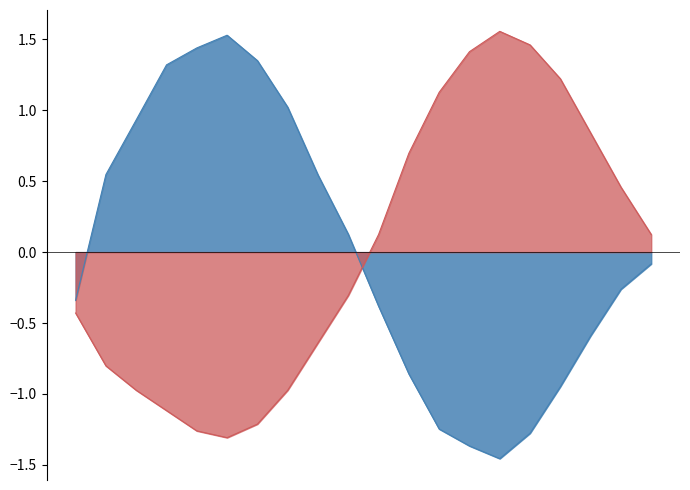

What are all the series names shown in the legend?

temperature, humidity